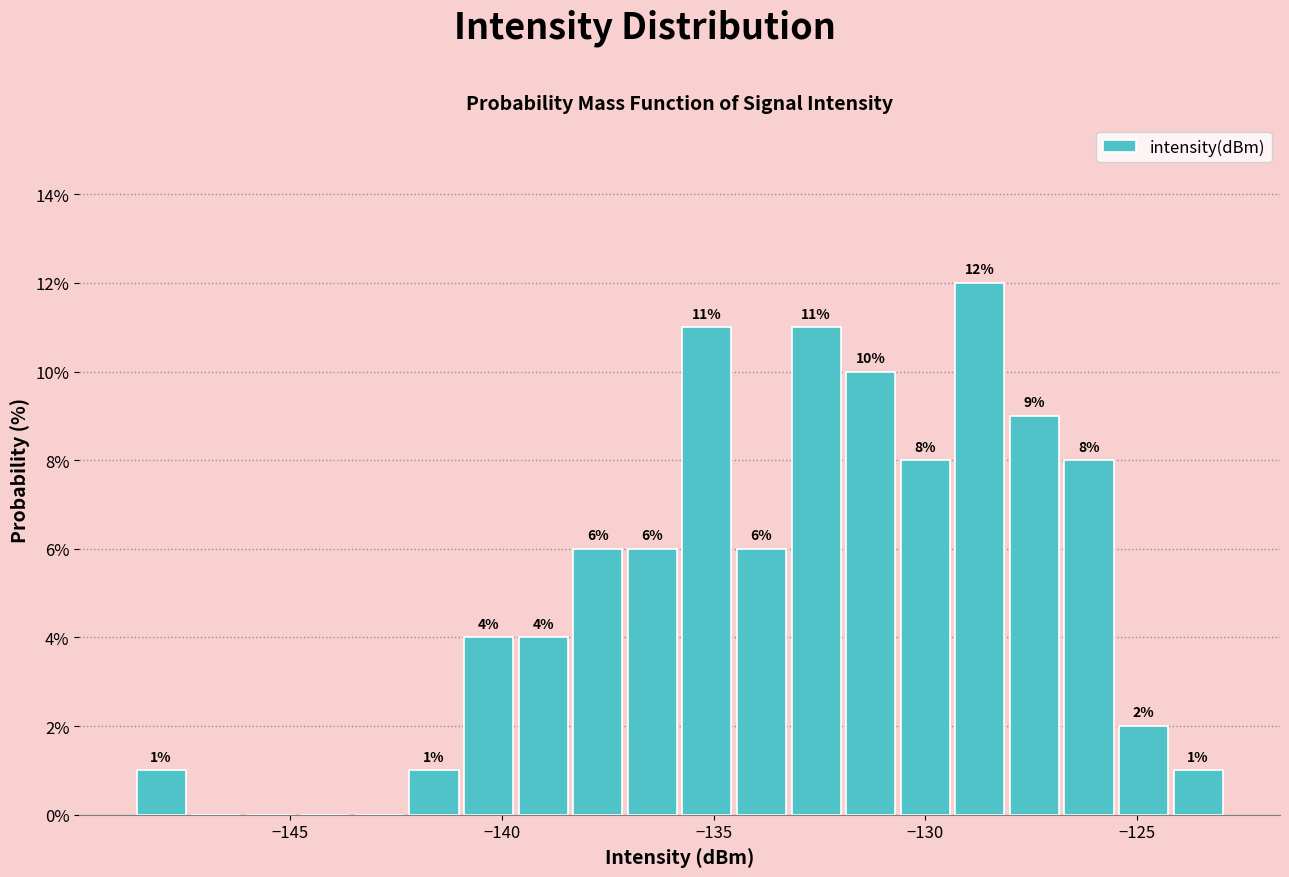

Read against the x-axis, roughly where is the centre of the tallest bar?

-128.5